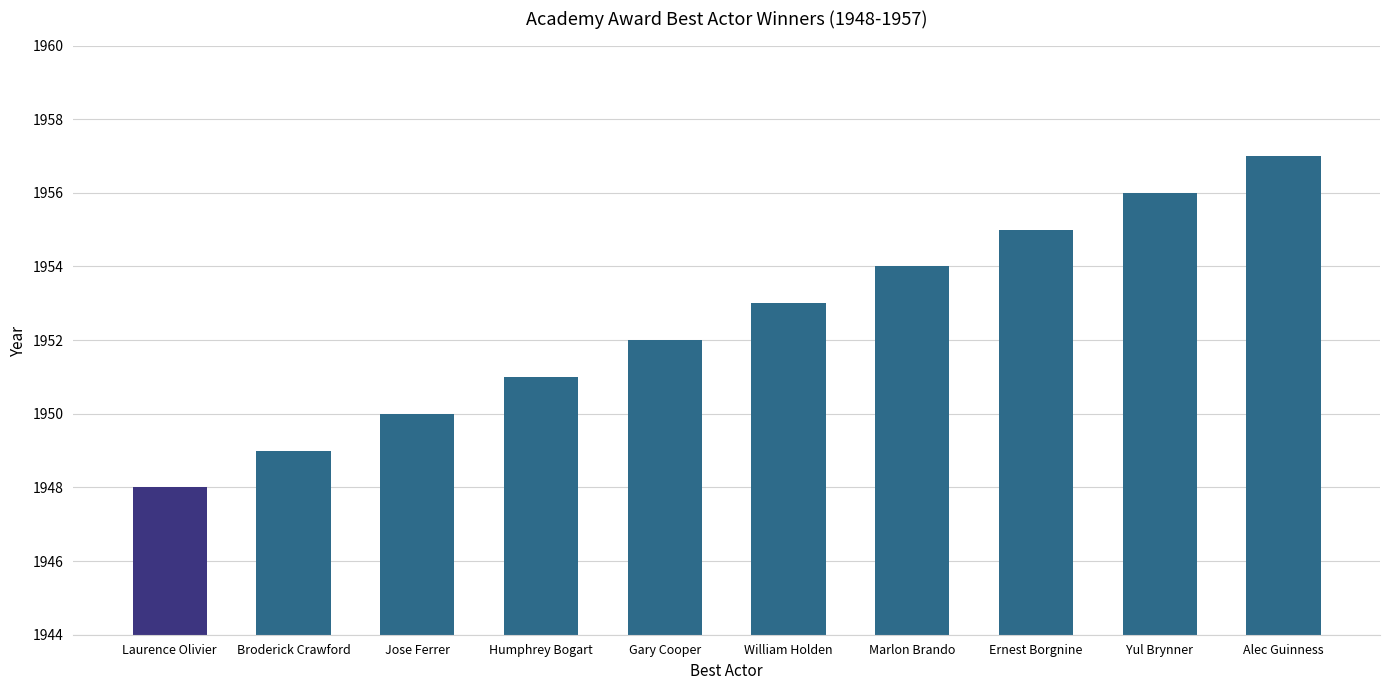

What value does the data have at Broderick Crawford?

1949